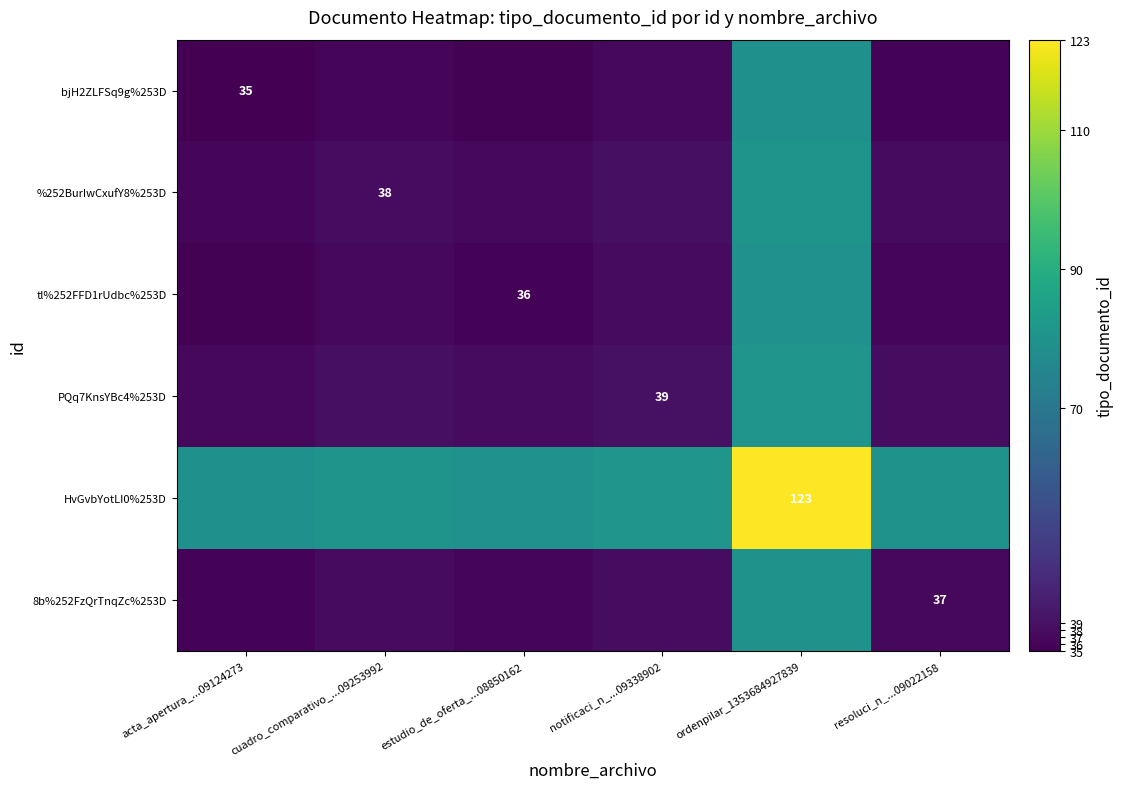

The bjH2ZLFSq9g%253D series shows 56.6 at acta_apertura_...09124273. True or false?

False